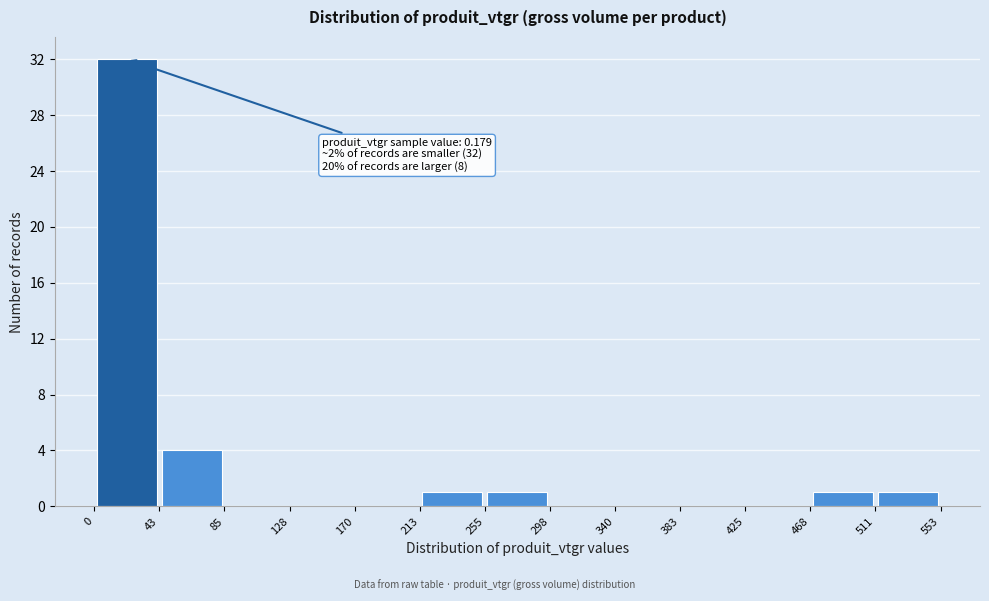

Which range on the x-axis has the tallest bar?

0 to 43